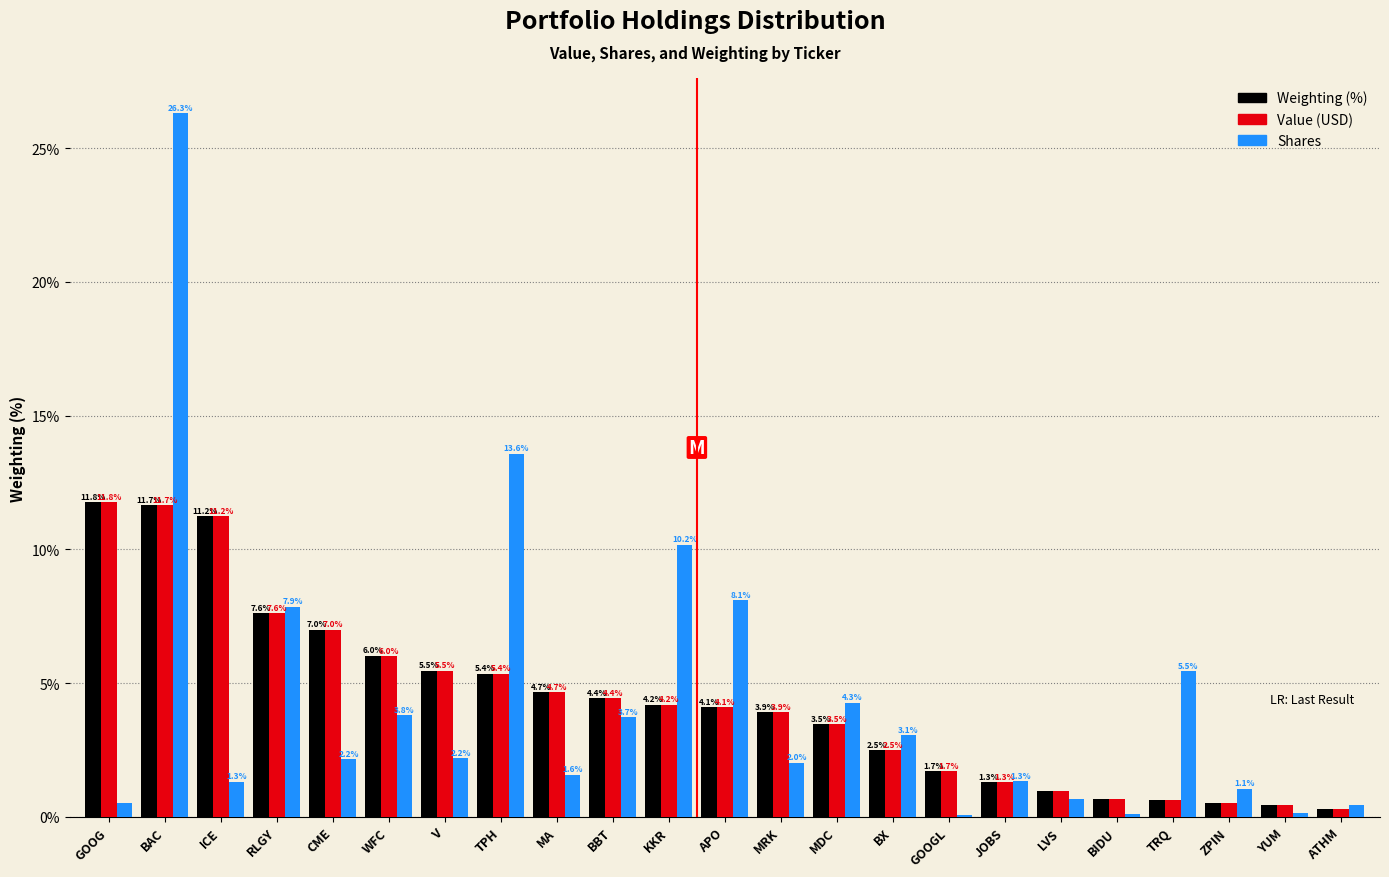

What is the sum of all Weighting (%) values?

100.0